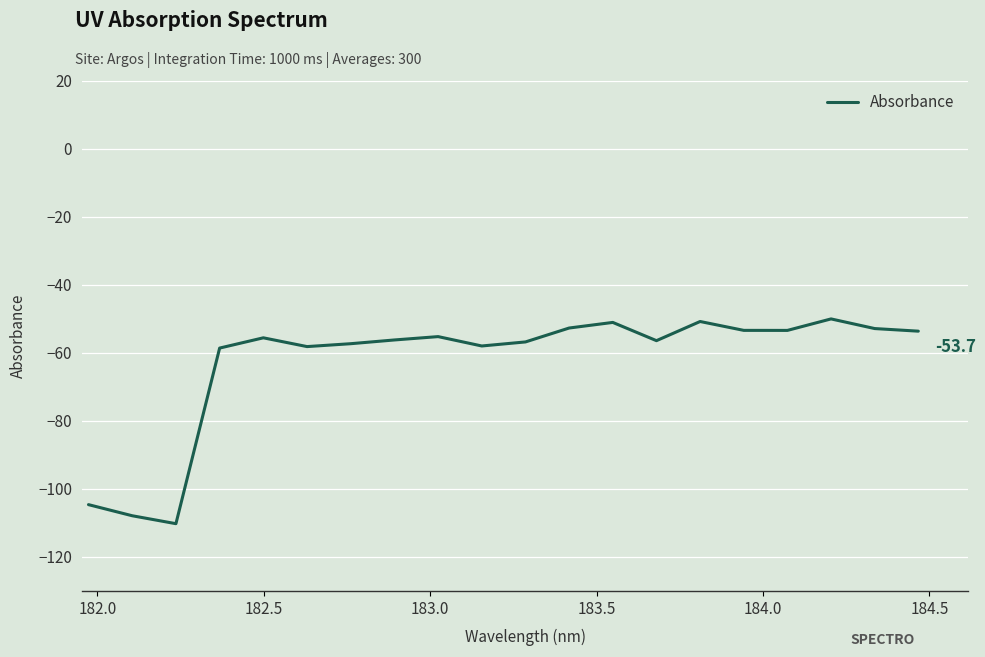

What is the sum of all values?

-1253.5